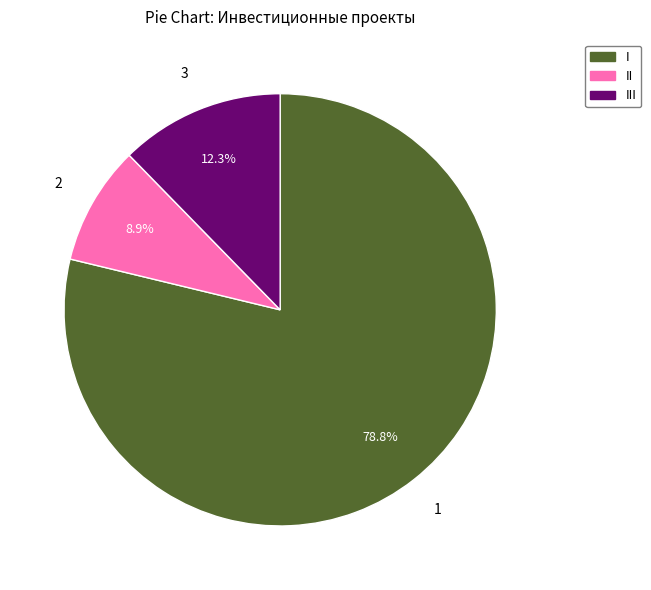

Is there a majority slice in this chart?

Yes